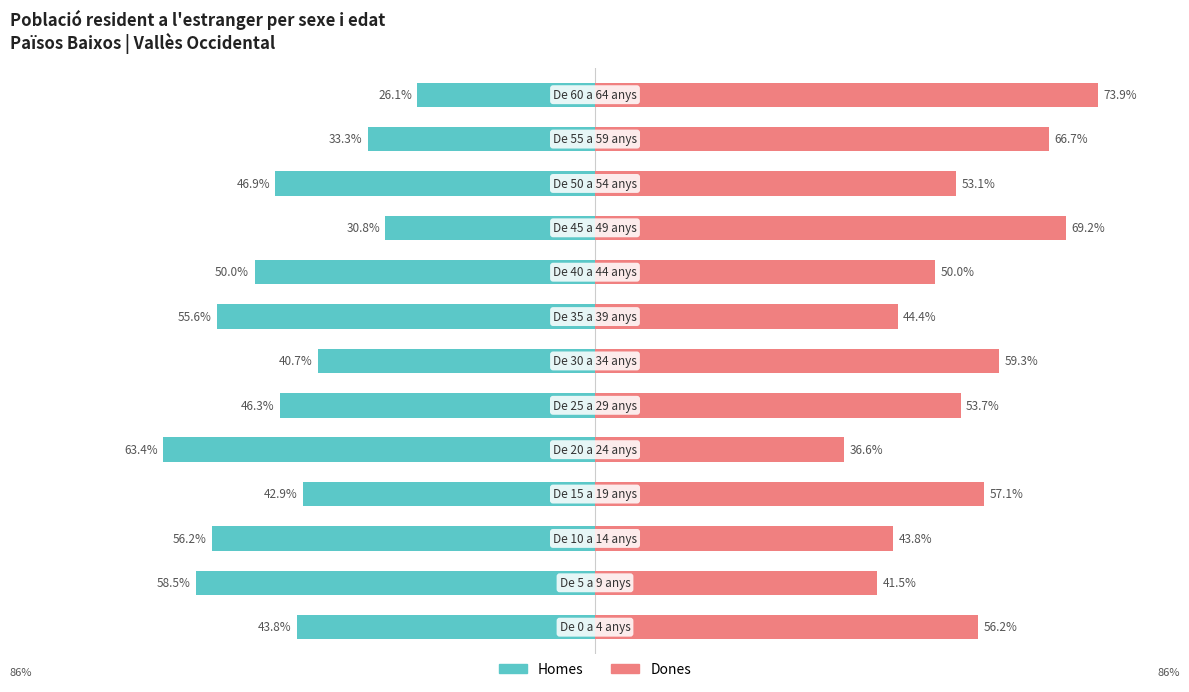

Which series has the largest range (max minus min)?

Homes